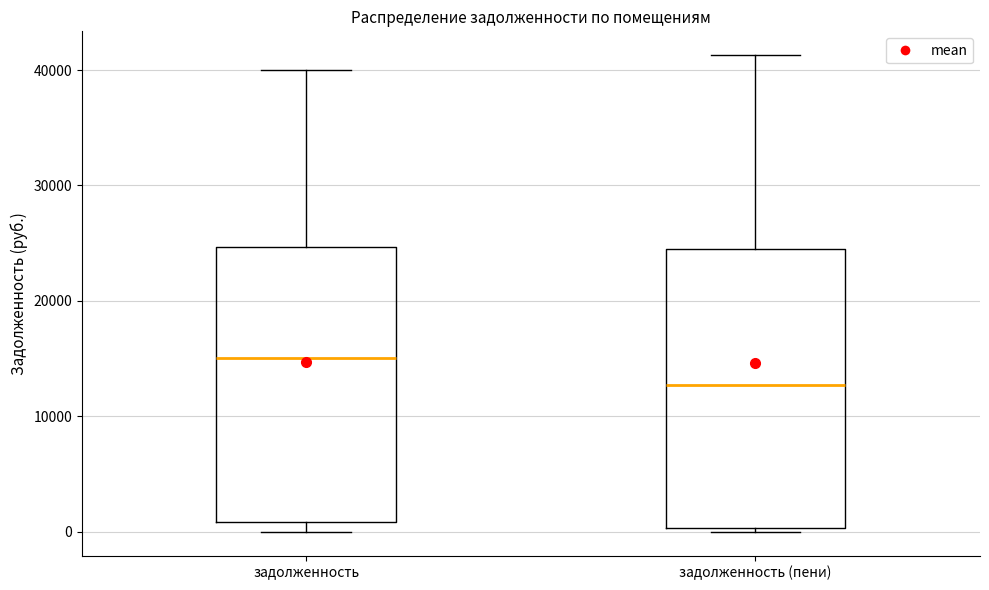

Reading left to right, transcribe this box plot: for each box, give where its median line is, the range the box spans, and where its two whiskers end, as read against the y-axis. The values are not printed on the chart, so give them approximately, as read against the axis.

задолженность: median 15000, box 1000 to 25000, whiskers 0 to 40000
задолженность (пени): median 13000, box 0 to 24000, whiskers 0 (just below the box's lower edge) to 41000